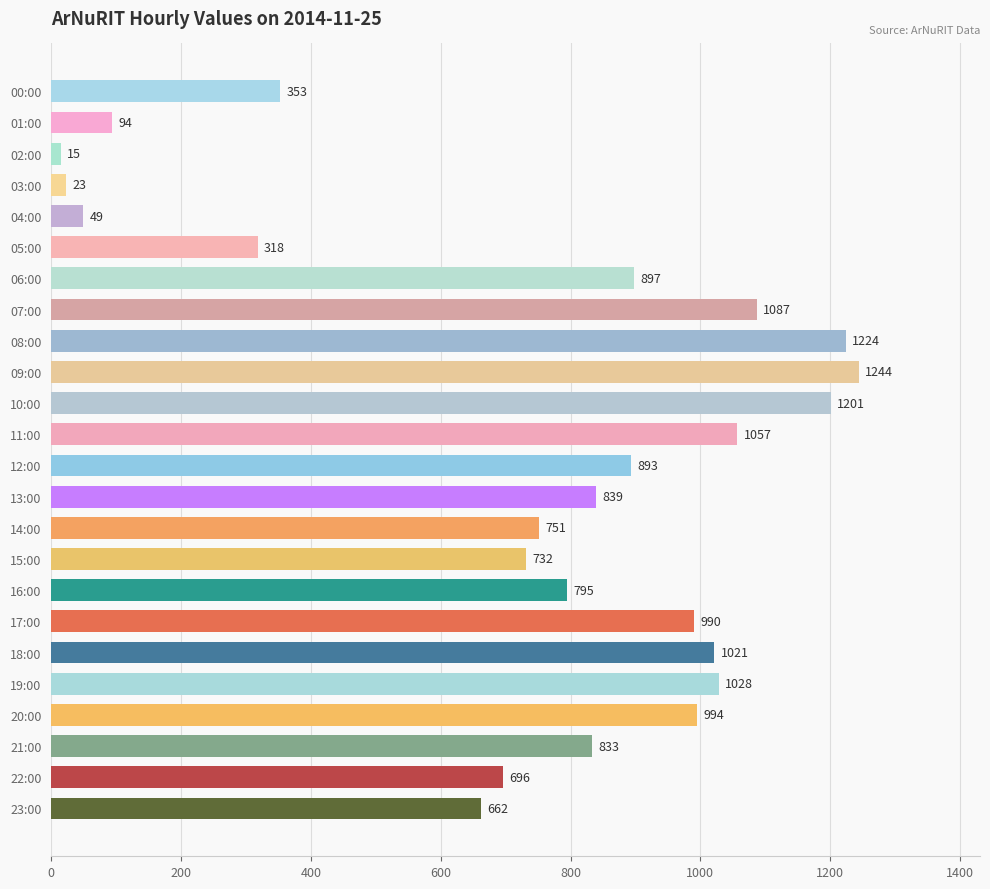

What is the value of the 23rd bar from the top?

696